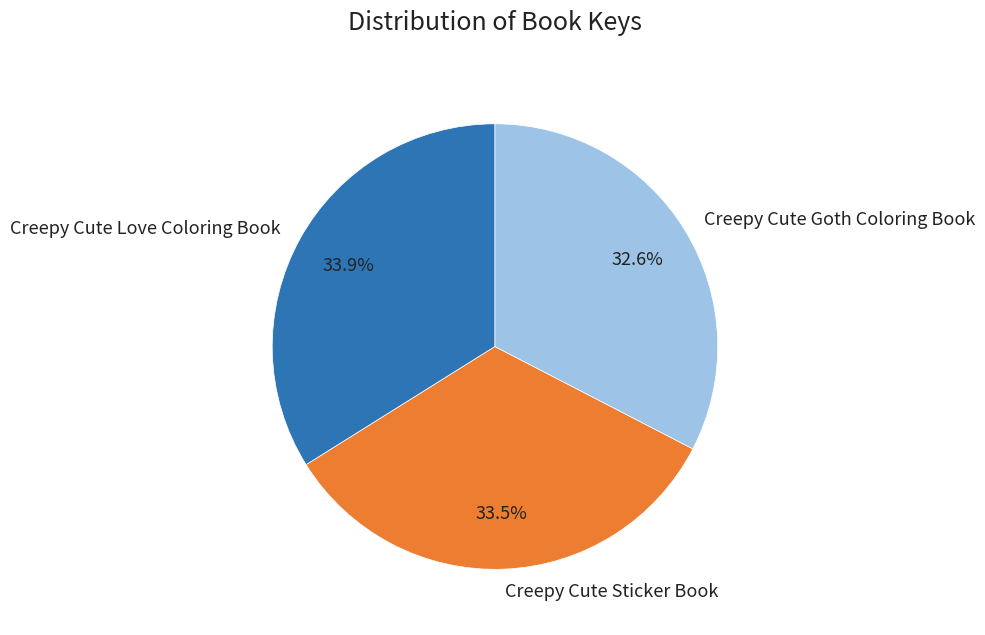

What percentage is the Creepy Cute Goth Coloring Book slice, to the nearest percent?

33%